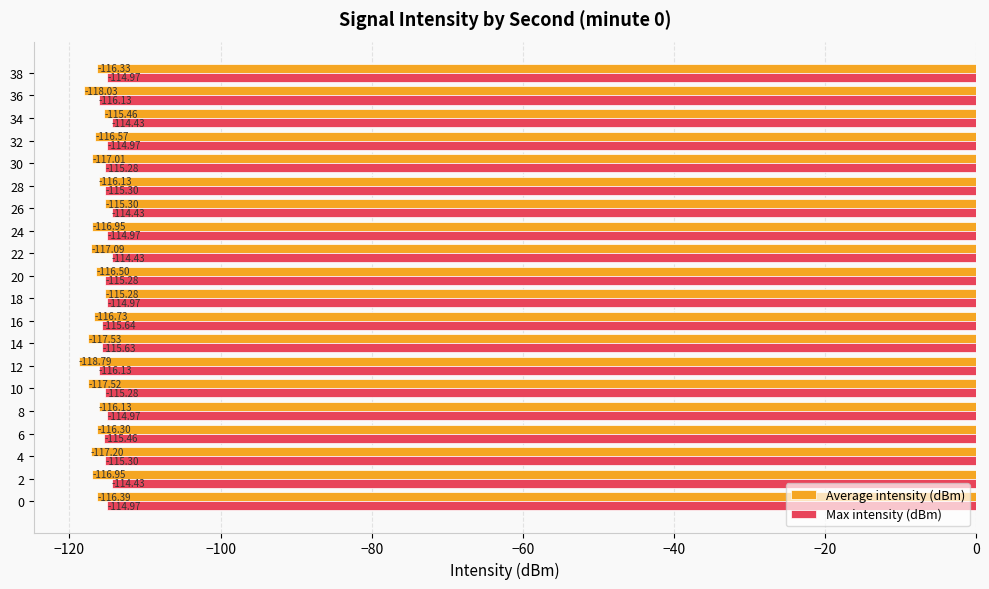

What is the spread (max minus min) of values at 0?

1.4